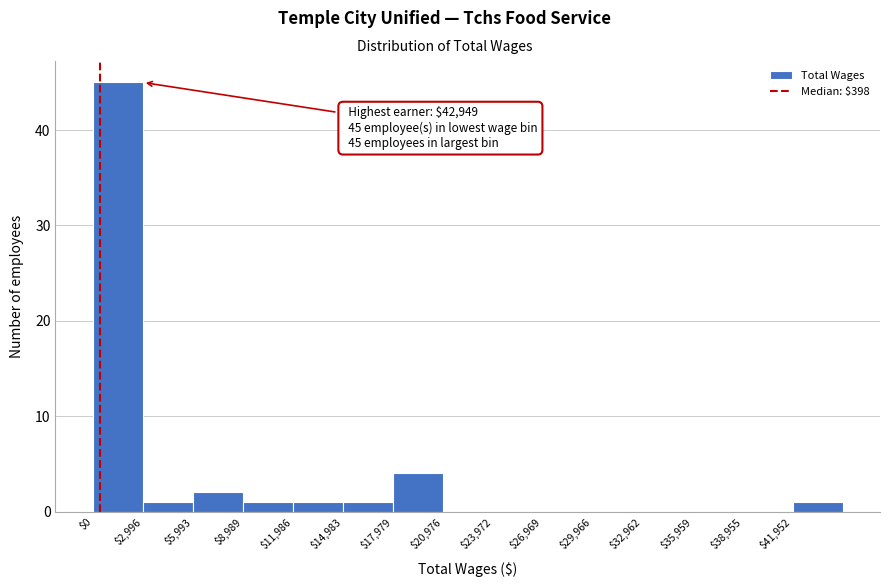

Over which range of the x-axis is the bar tallest?

0 to 3000